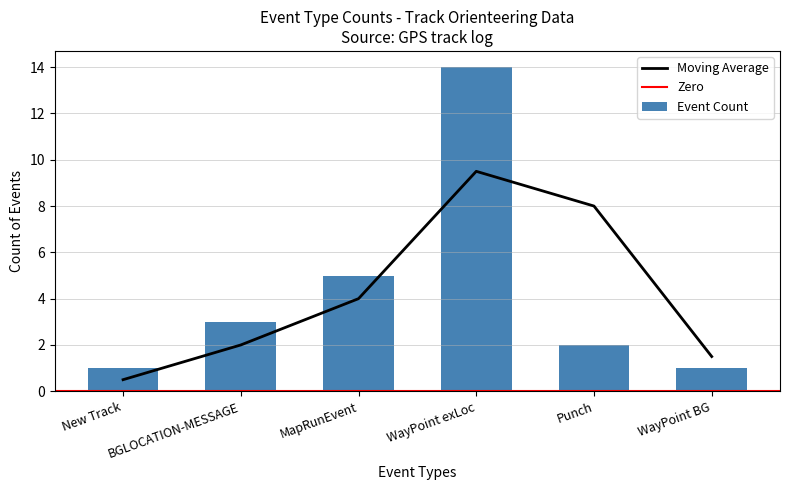

Rank the categories by Moving Average value from lowest to highest.

New Track, WayPoint BG, BGLOCATION-MESSAGE, MapRunEvent, Punch, WayPoint exLoc